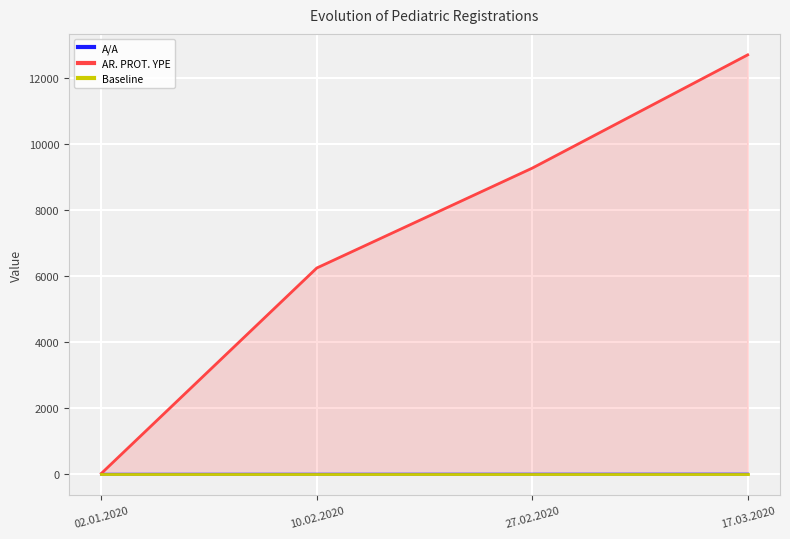

How many values in the AR. PROT. YPE series are below 9272?

2